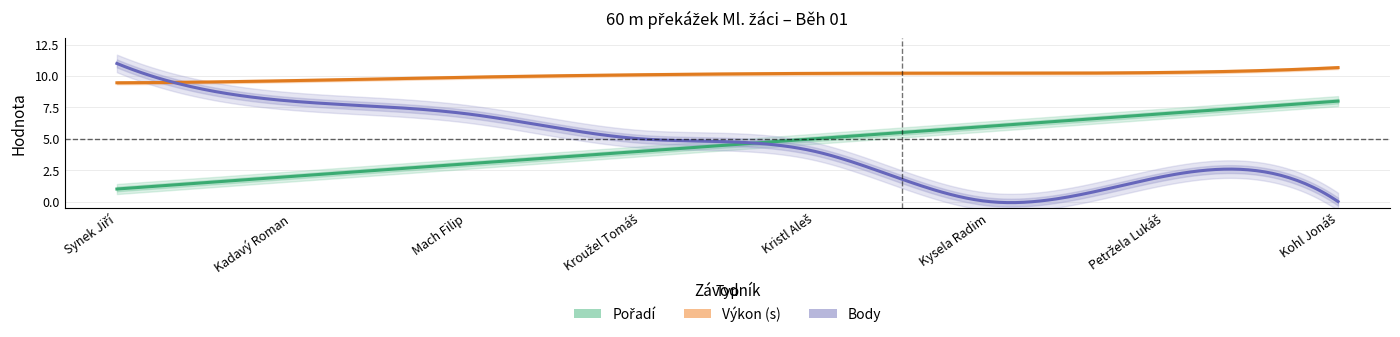

Count the Pořadí values in the range 3 to 7.

5